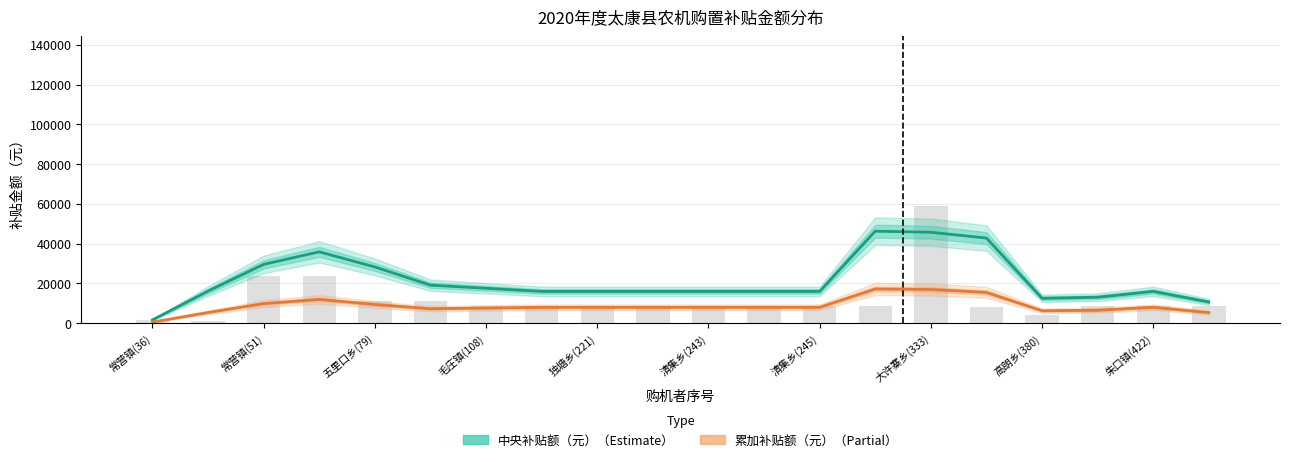

At 清集乡(243), list the series in order from largest to smallest.

中央补贴额（元）, 累加补贴额（元）